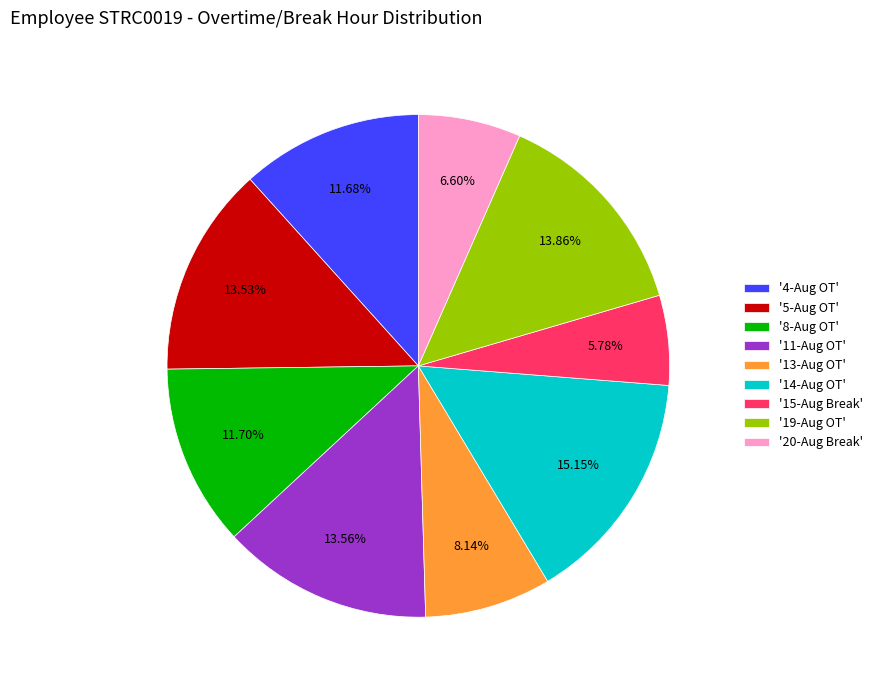

Between '19-Aug OT' and '15-Aug Break', which is larger?

'19-Aug OT'